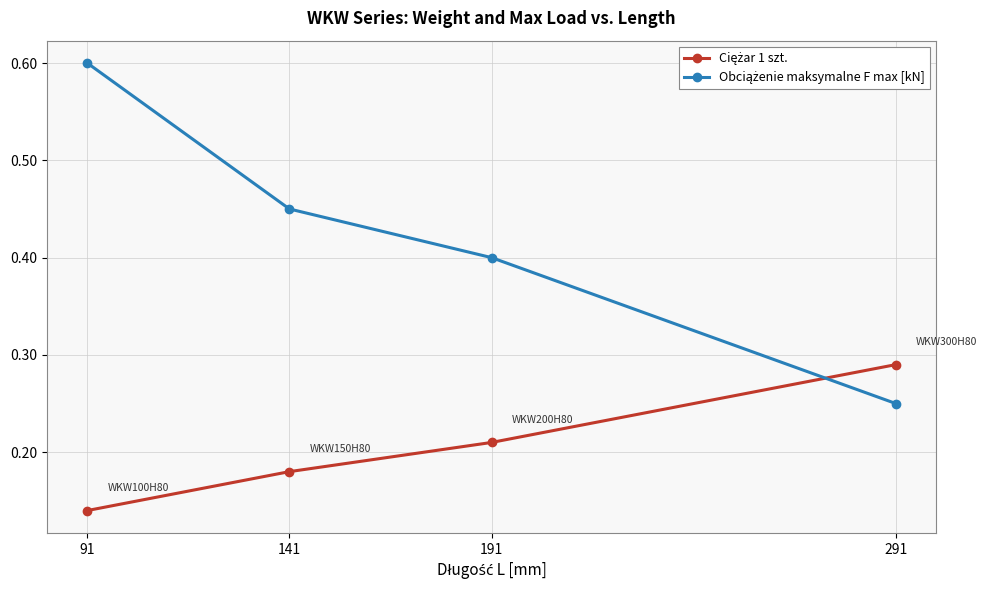

At which category does the chart reach its peak across all series?

91